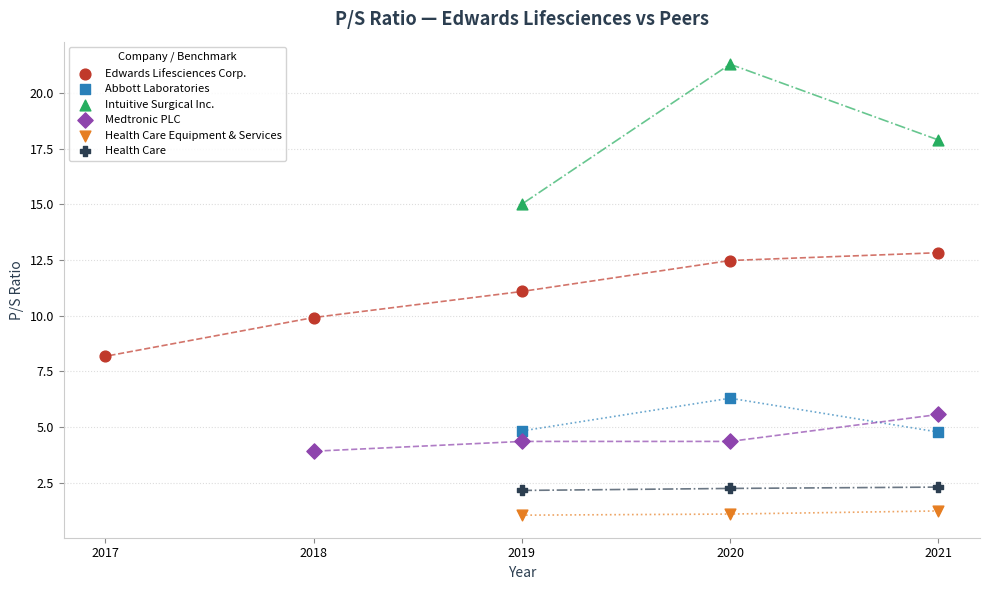

Which series has the widest spread of Y values?

Intuitive Surgical Inc.